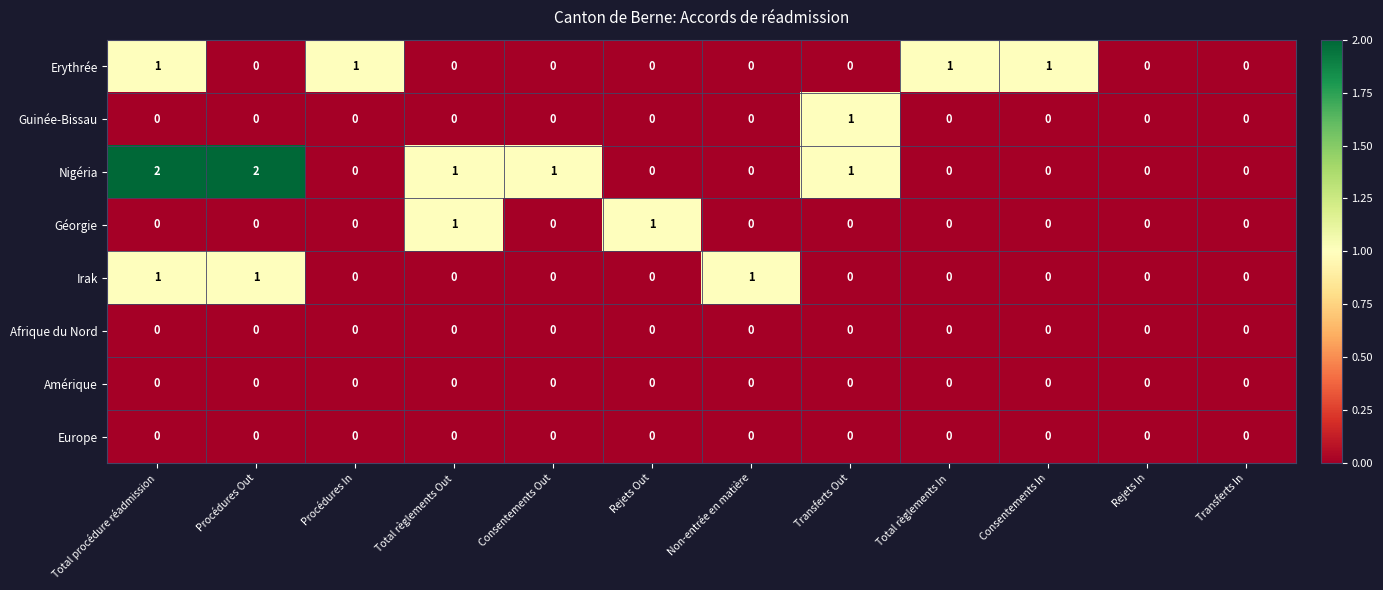

Count the Guinée-Bissau values in the range 0 to 1.

12